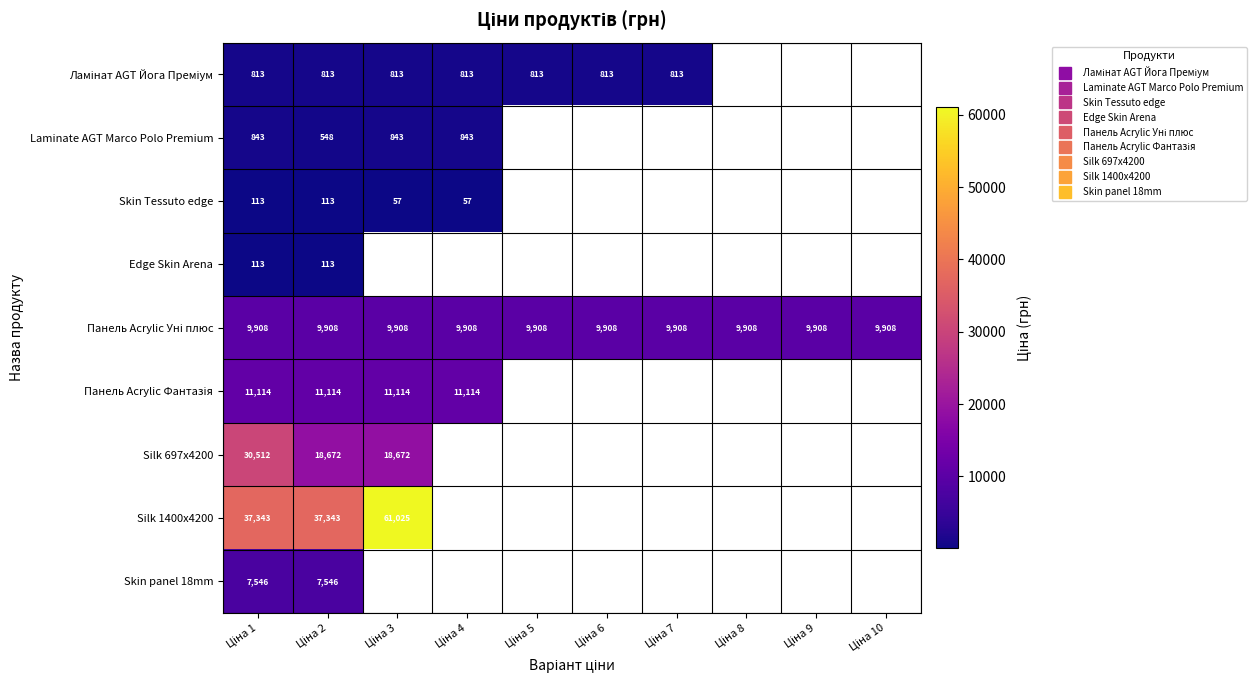

Between Ціна 6 and Ціна 1, which is larger?

Ціна 6